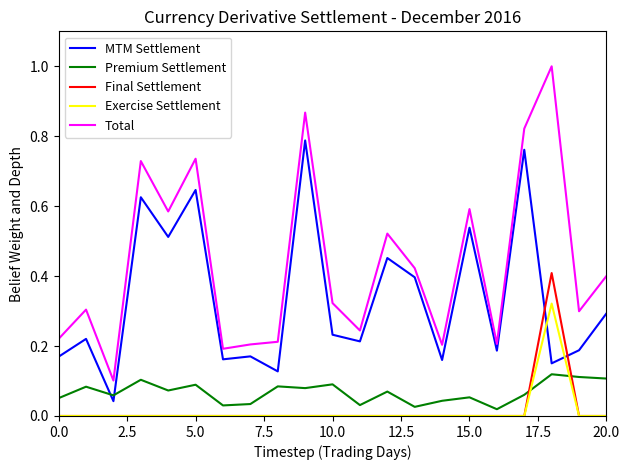

Rank the series by their maximum value, from highest to lowest.

Total, MTM Settlement, Final Settlement, Exercise Settlement, Premium Settlement